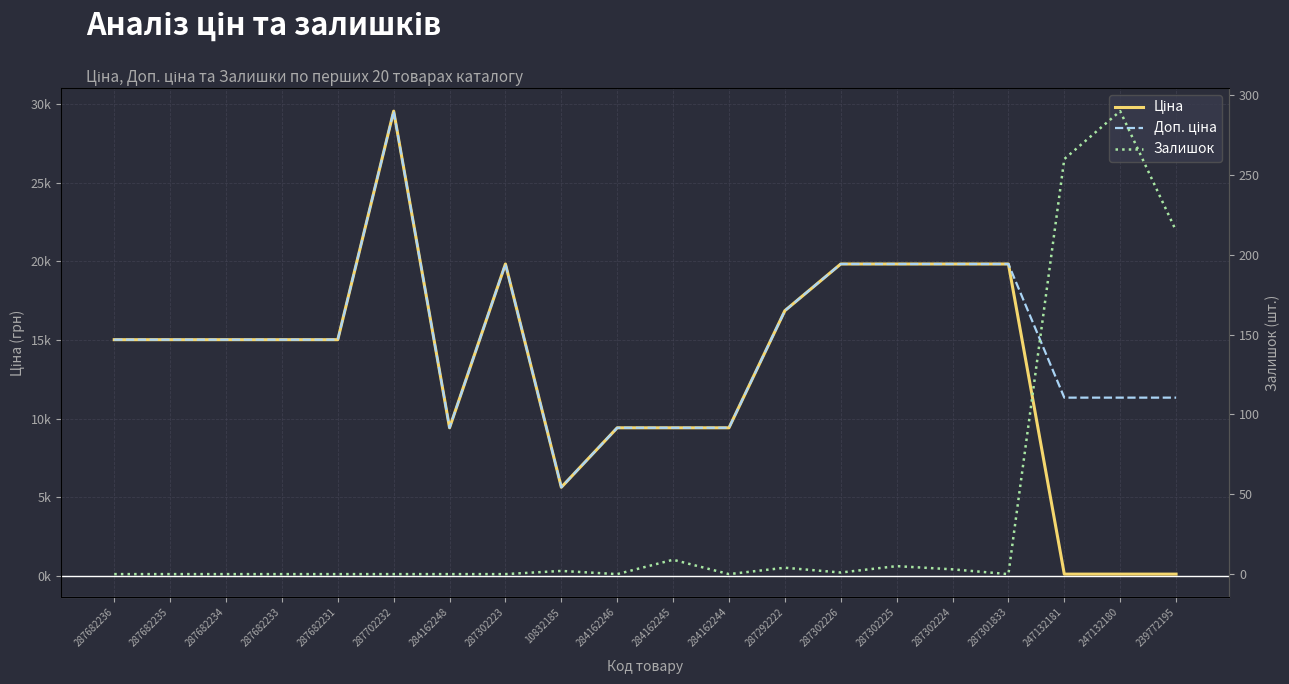

Where is Доп. ціна nearest to the value 17592?

287292222